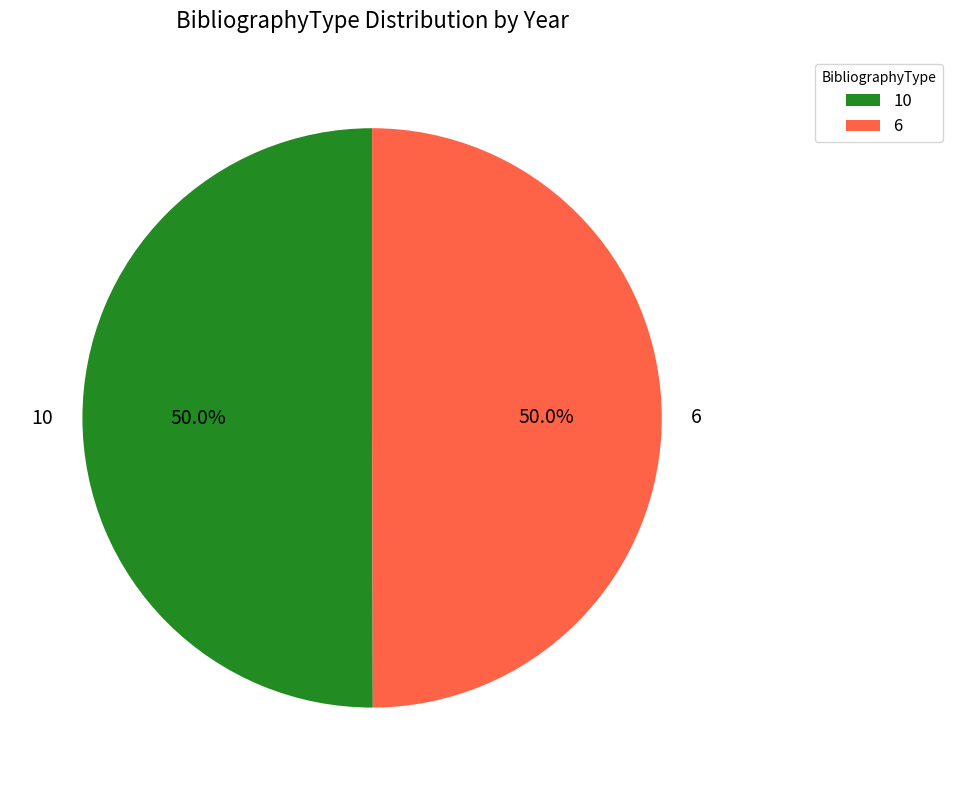

Approximately how many times larger is the value at 6 compared to 10?

1.0